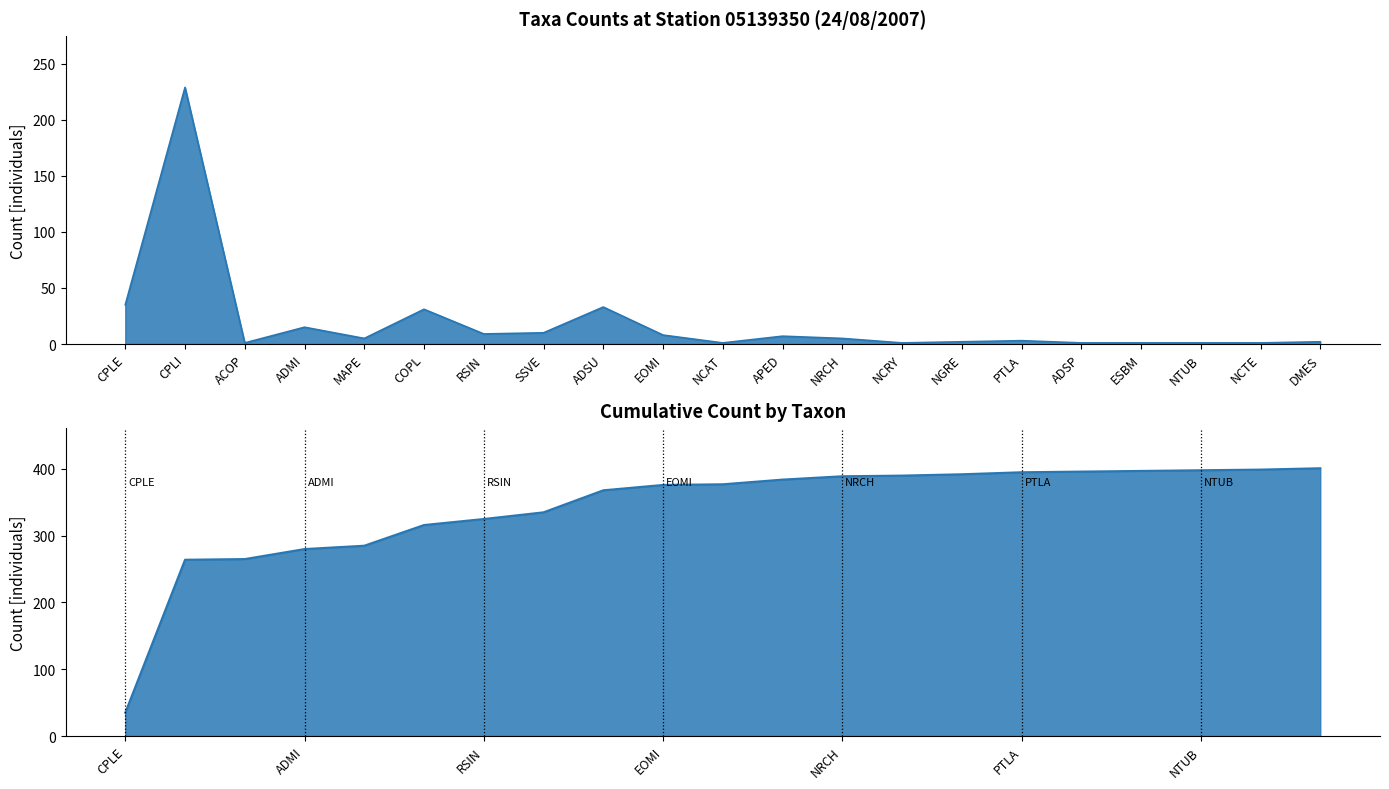

What position from the right is RSIN?

15